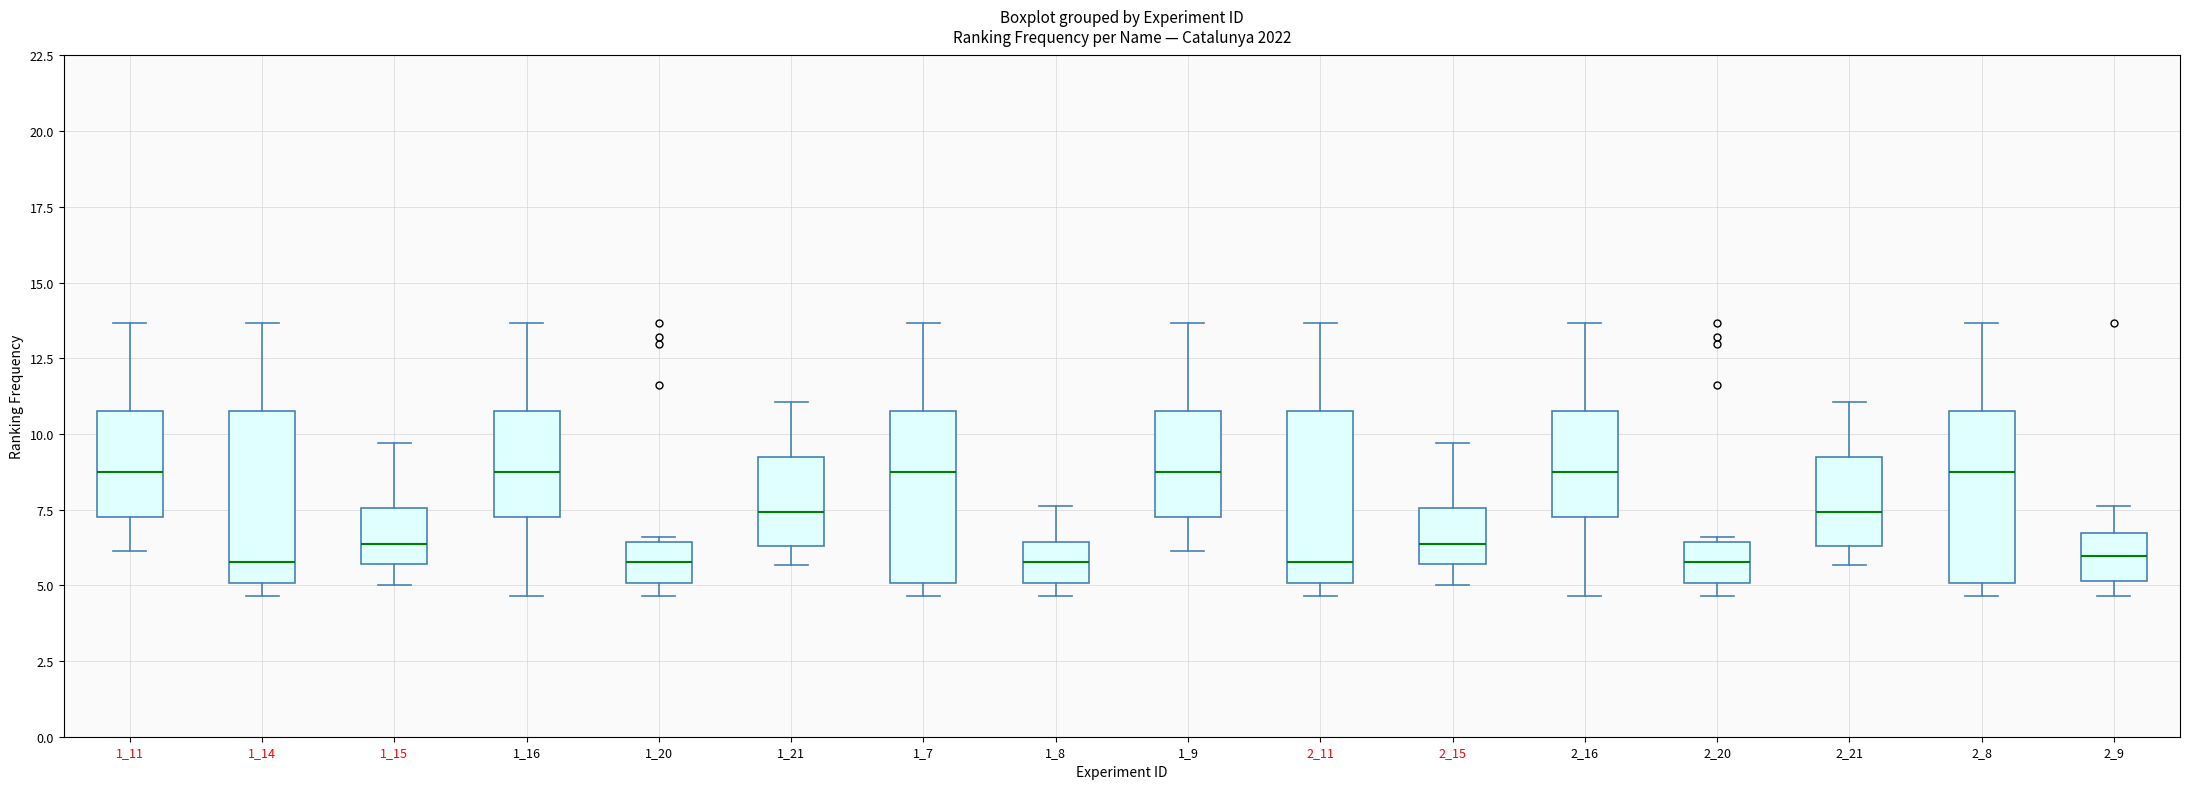

Reading left to right, read every box against the y-axis: the position of its median line, the range the box covers, and the ends of its whiskers. The values are not printed on the chart, so give them approximately, as read against the axis.

1_11: median 9.0, box 7.5 to 11.0, whiskers 6.0 to 13.5
1_14: median 6.0, box 5.0 to 11.0, whiskers 4.5 to 13.5
1_15: median 6.5, box 5.5 to 7.5, whiskers 5.0 to 9.5
1_16: median 9.0, box 7.5 to 11.0, whiskers 4.5 to 13.5
1_20: median 6.0, box 5.0 to 6.5, whiskers 4.5 to 6.5 (just above the box's upper edge)
1_21: median 7.5, box 6.5 to 9.0, whiskers 5.5 to 11.0
1_7: median 9.0, box 5.0 to 11.0, whiskers 4.5 to 13.5
1_8: median 6.0, box 5.0 to 6.5, whiskers 4.5 to 7.5
1_9: median 9.0, box 7.5 to 11.0, whiskers 6.0 to 13.5
2_11: median 6.0, box 5.0 to 11.0, whiskers 4.5 to 13.5
2_15: median 6.5, box 5.5 to 7.5, whiskers 5.0 to 9.5
2_16: median 9.0, box 7.5 to 11.0, whiskers 4.5 to 13.5
2_20: median 6.0, box 5.0 to 6.5, whiskers 4.5 to 6.5 (just above the box's upper edge)
2_21: median 7.5, box 6.5 to 9.0, whiskers 5.5 to 11.0
2_8: median 9.0, box 5.0 to 11.0, whiskers 4.5 to 13.5
2_9: median 6.0, box 5.0 to 6.5, whiskers 4.5 to 7.5